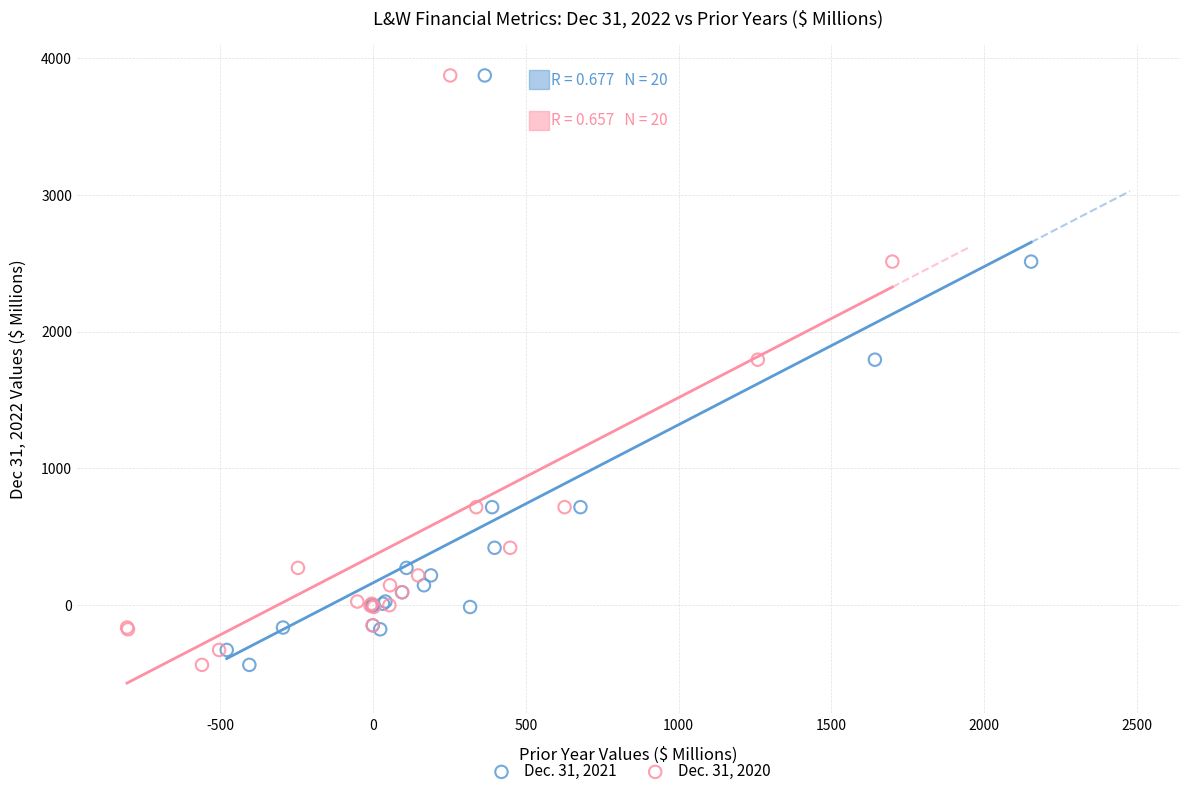

What are all the series names shown in the legend?

Dec. 31, 2021, Dec. 31, 2020